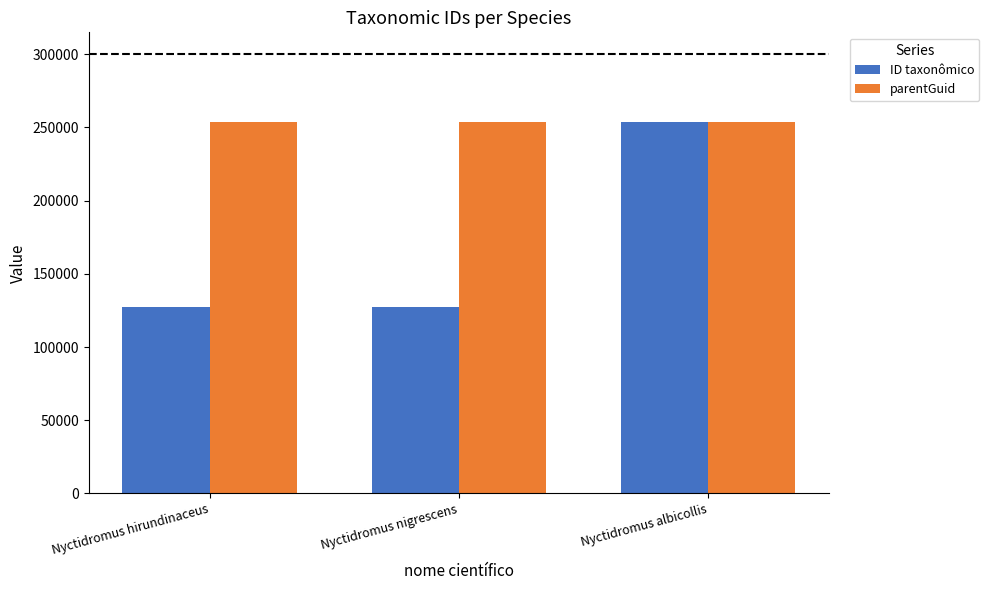

Does the chart contain any negative values?

No